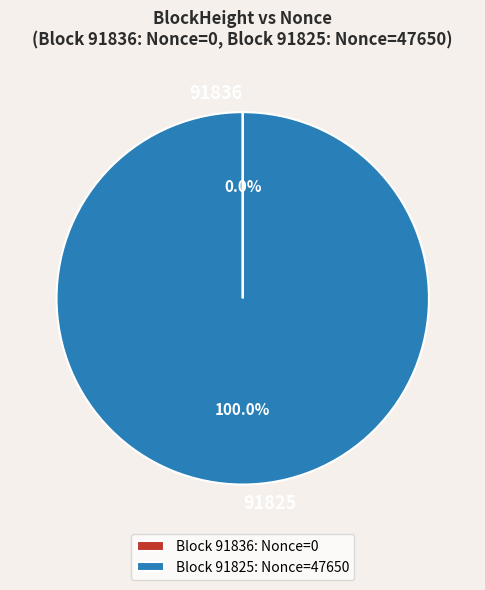

Is it true that 91825 is 100% of the pie?

True